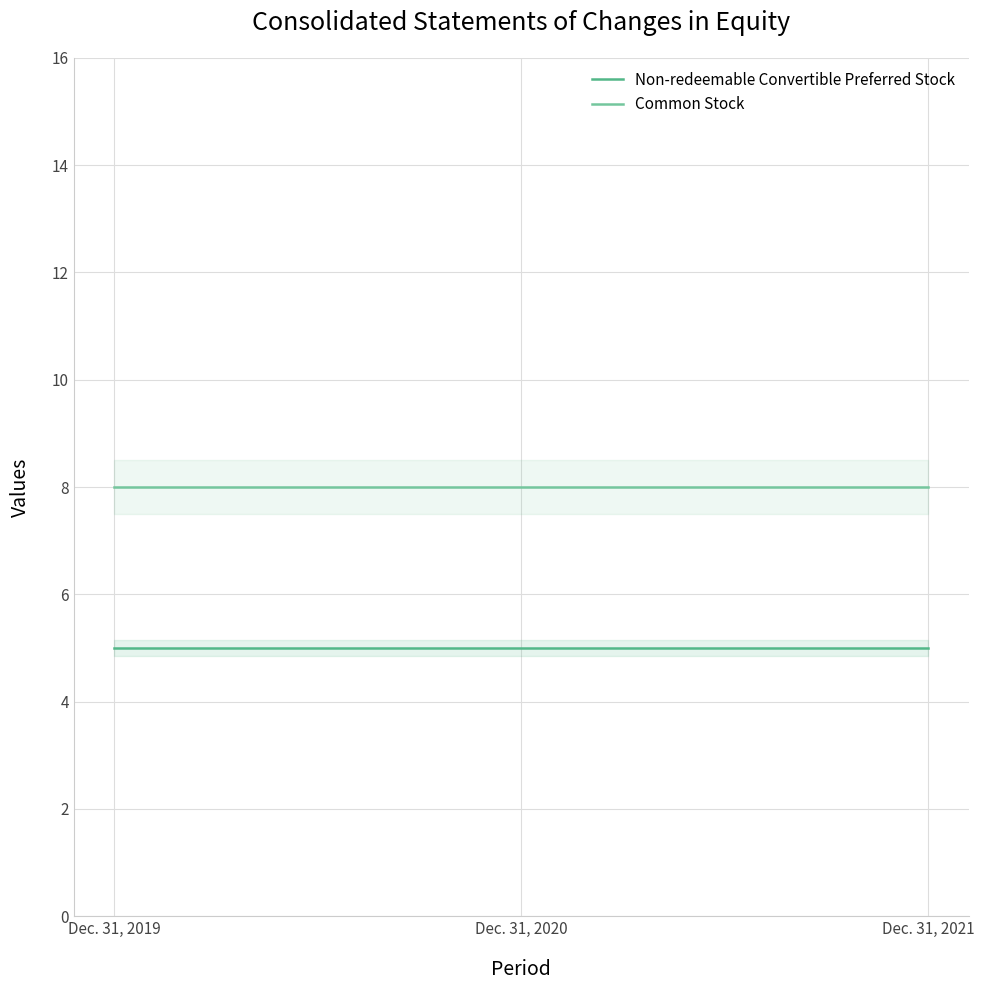

How many lines are shown in the chart?

2